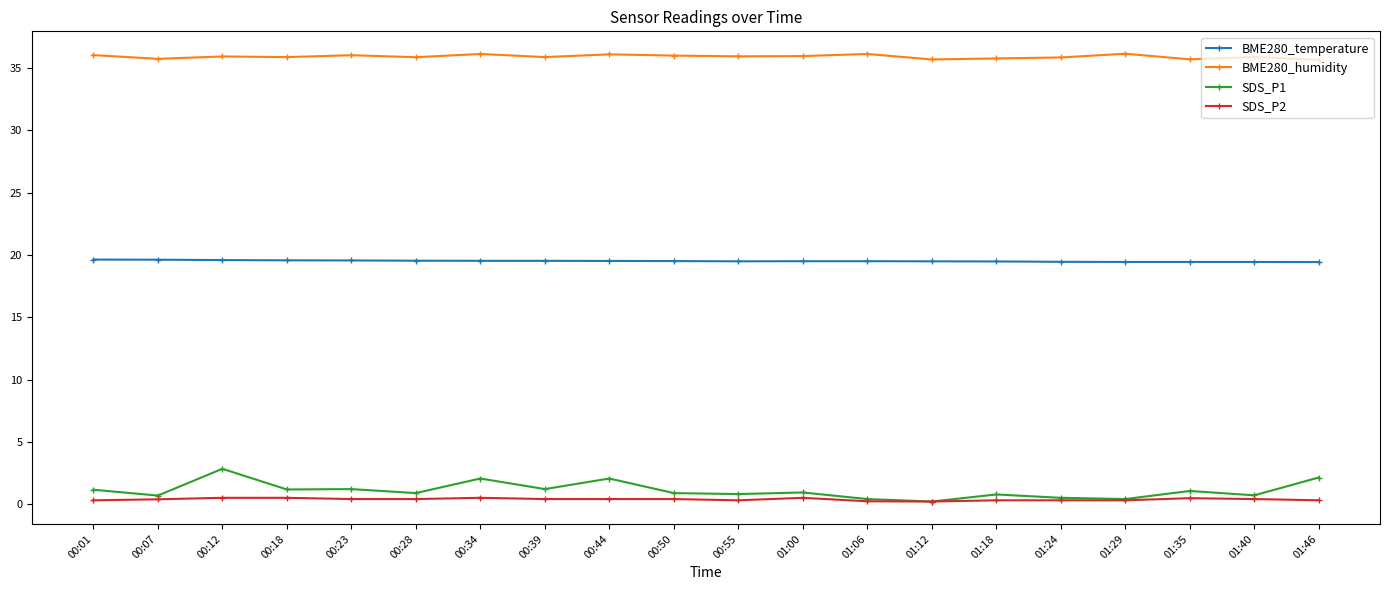

True or false: SDS_P2 has more than 2 points higher than both neighbors.

True